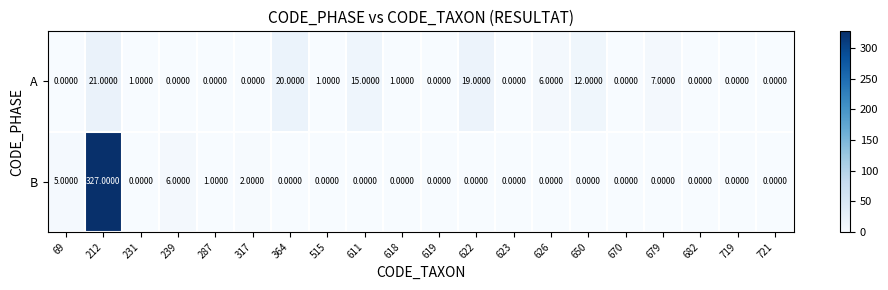

What is the average value of the B series?

17